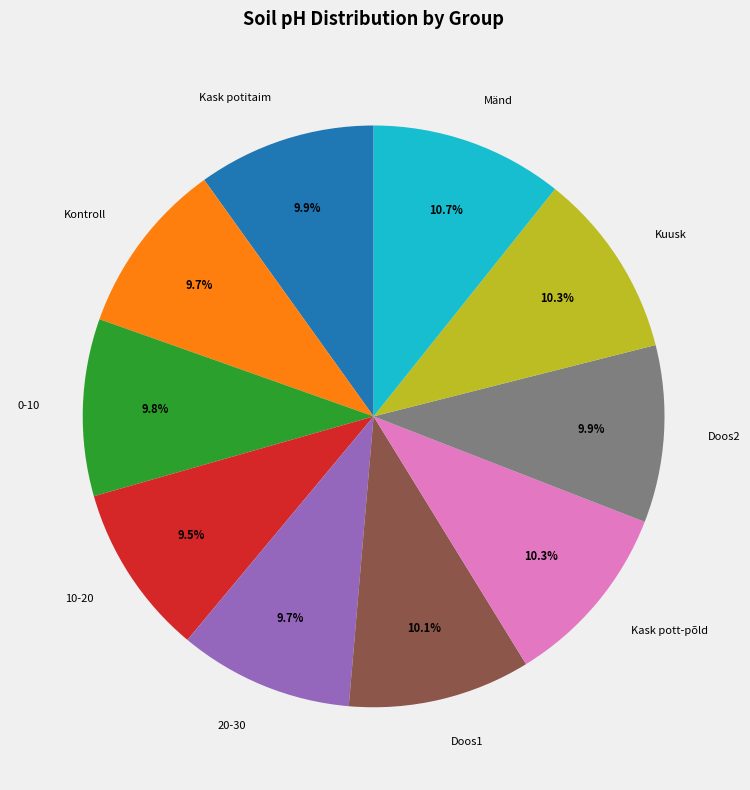

How many segments does this pie chart have?

10